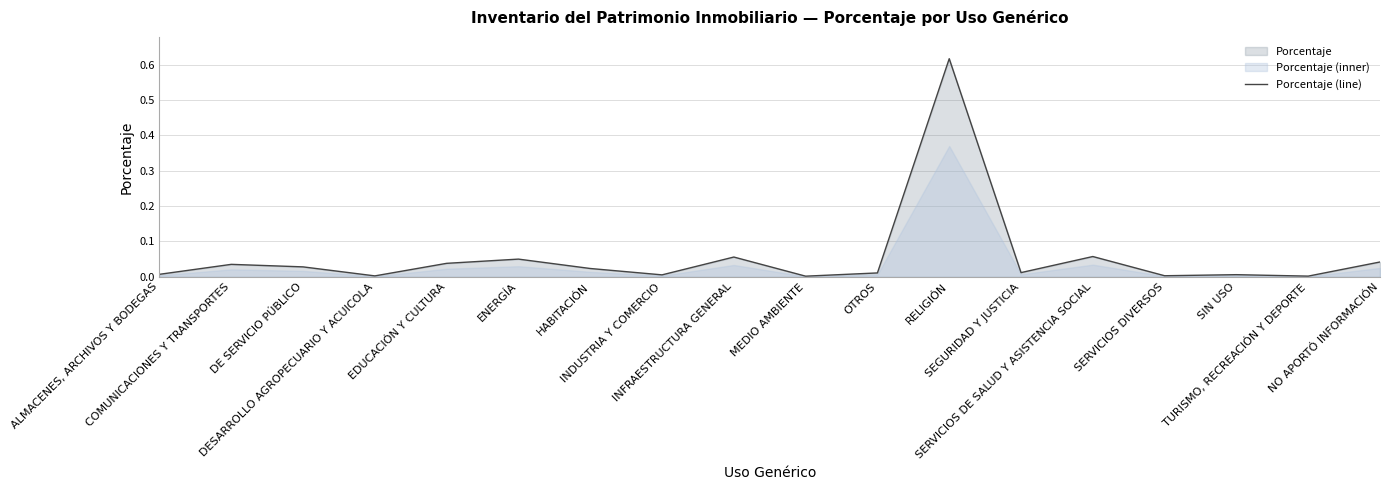

What is the difference between the maximum and minimum values?

0.6